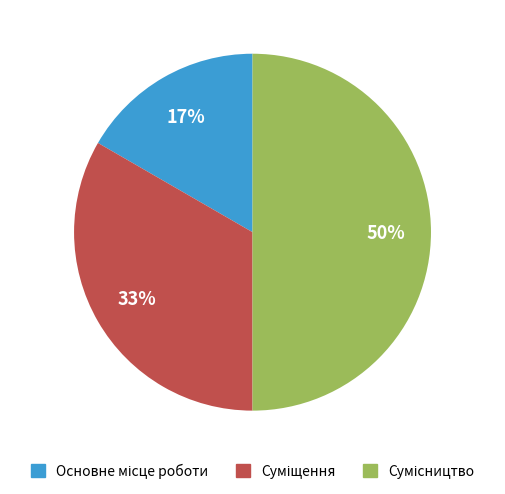

Count the number of slices in the pie.

3